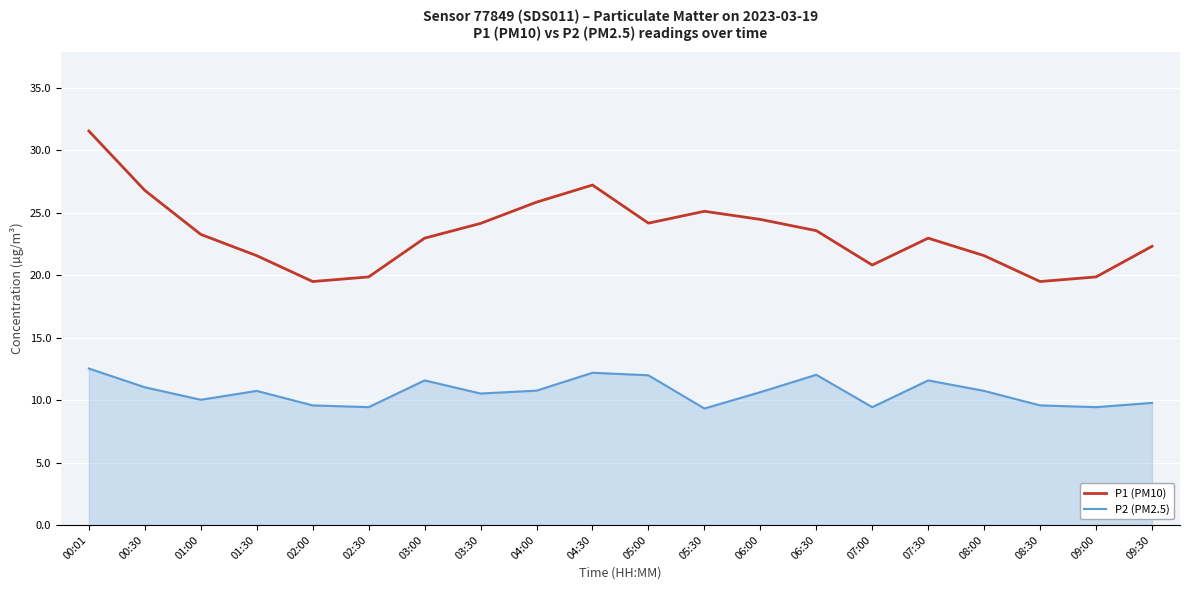

What position from the left is 06:00?

13